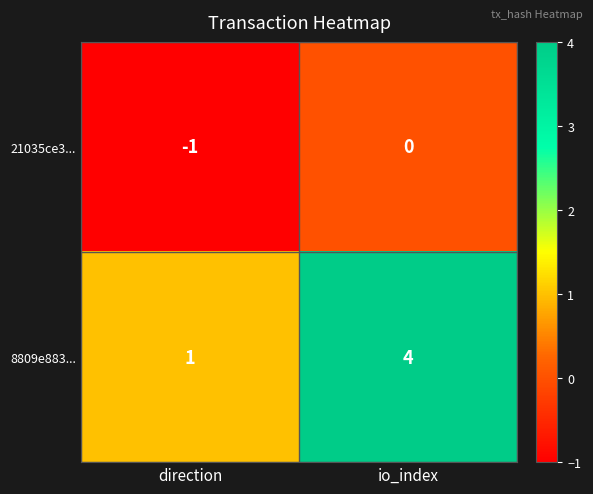

Rank the series by their maximum value, from lowest to highest.

21035ce3..., 8809e883...